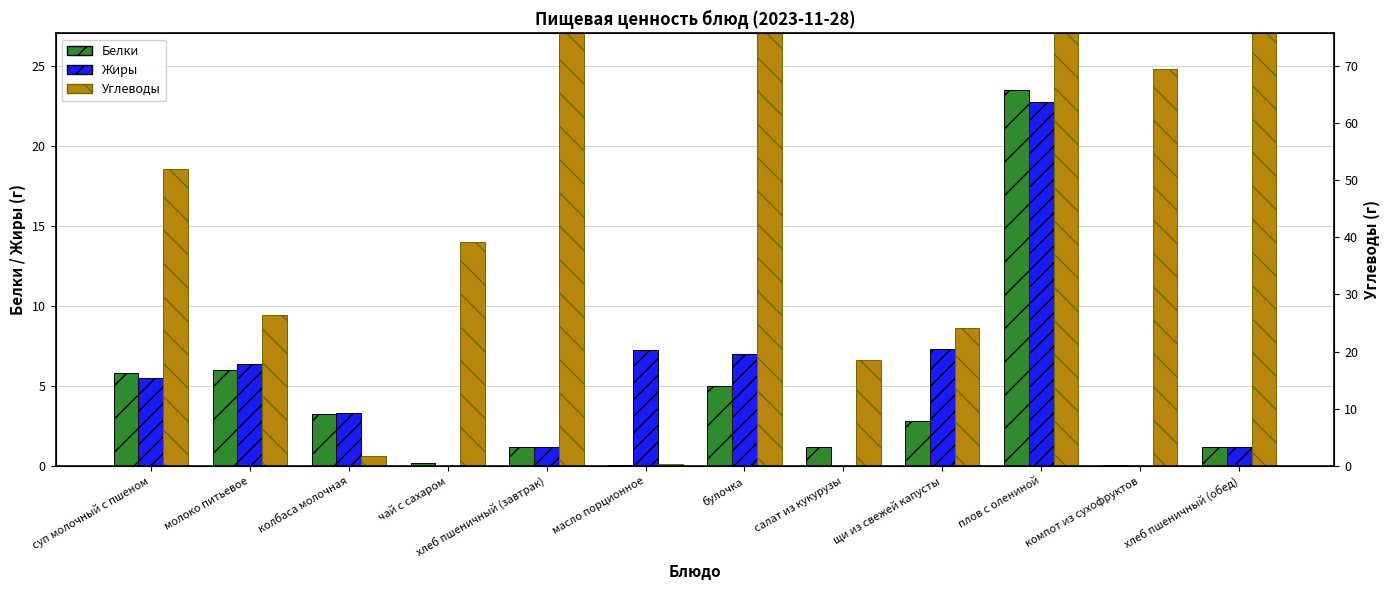

Is the value of Углеводы at плов с олениной greater than the value of Жиры at колбаса молочная?

Yes